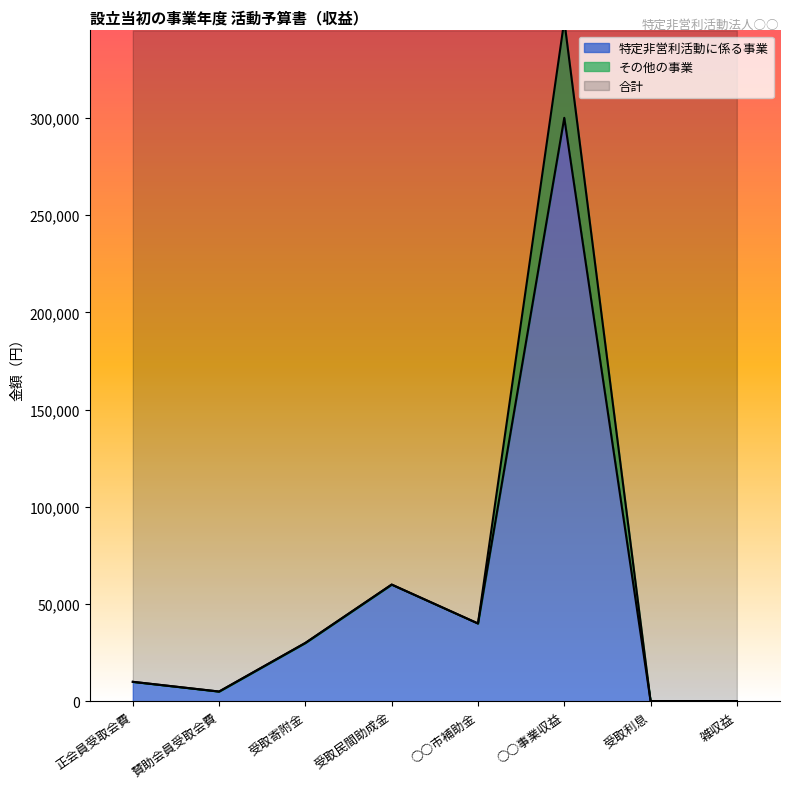

Reading left to right, what are all the values shown in this chart?

特定非営利活動に係る事業: 正会員受取会費=10000	賛助会員受取会費=5000	受取寄附金=30000	受取民間助成金=60000	○○市補助金=40000	○○事業収益=300000	受取利息=100	雑収益=100
その他の事業: 正会員受取会費=10000	賛助会員受取会費=5000	受取寄附金=30000	受取民間助成金=60000	○○市補助金=40000	○○事業収益=350000	受取利息=100	雑収益=100